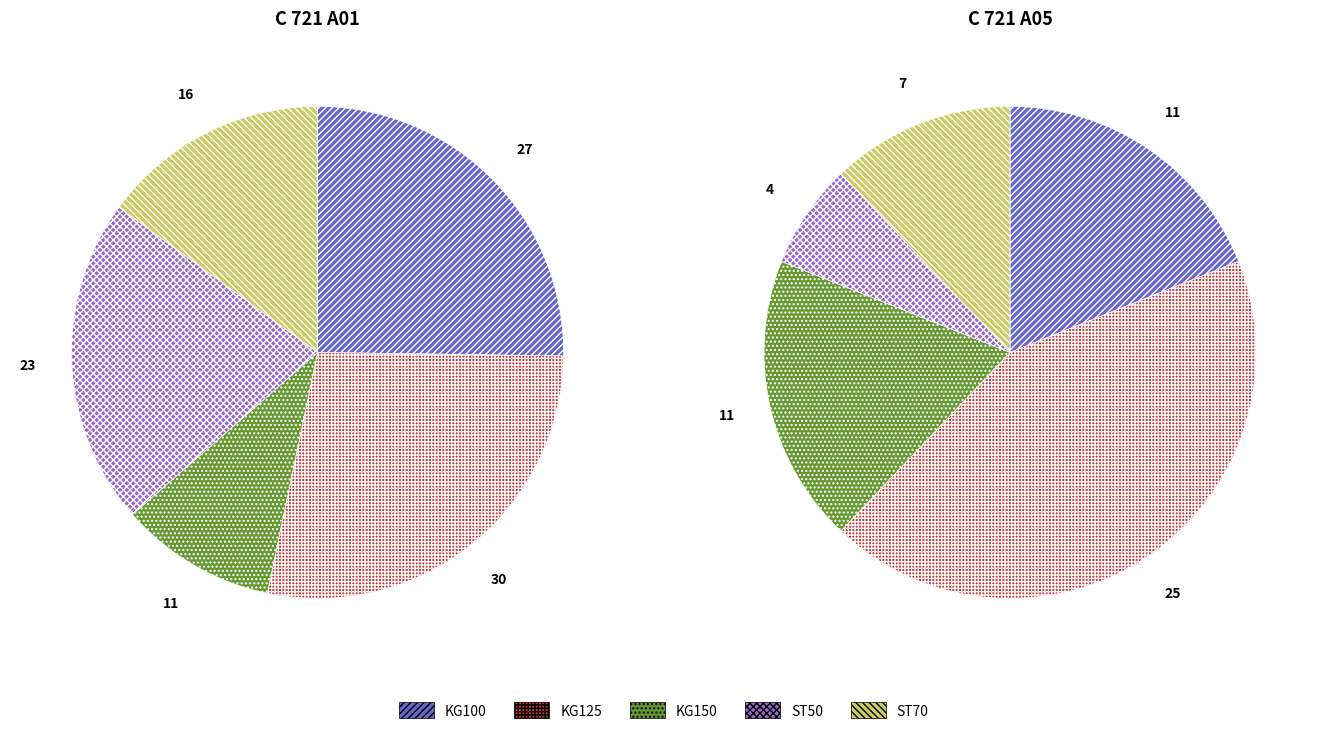

The PVC-U KG150 slice represents 21% of the pie. True or false?

False